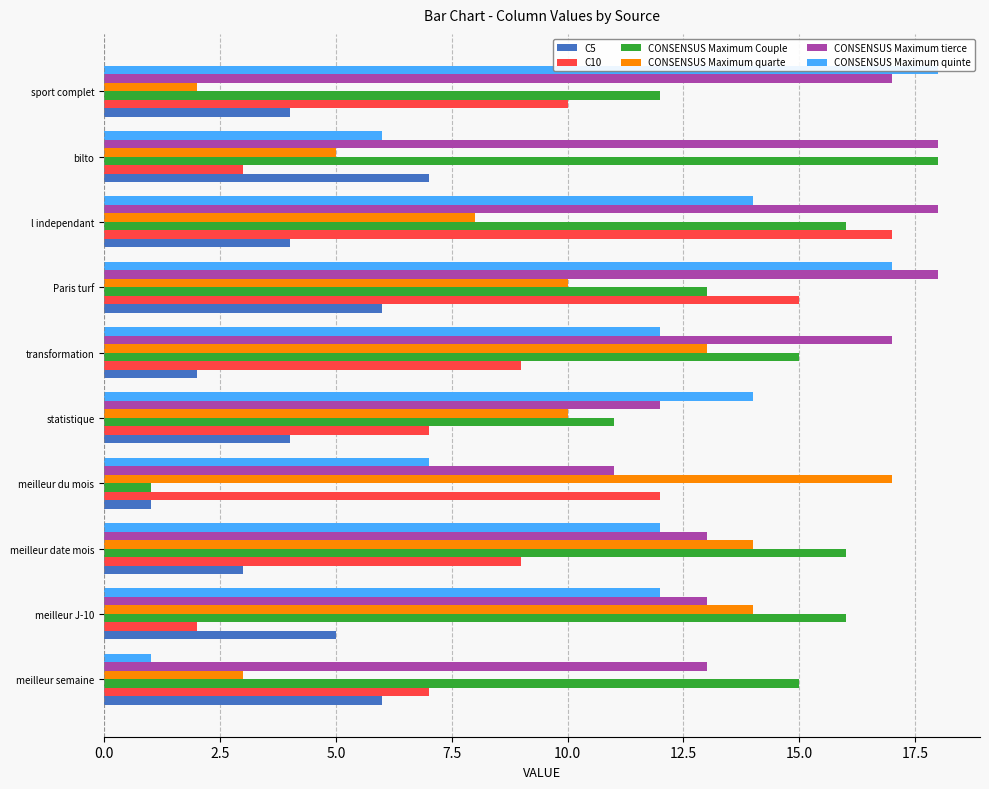

What is the difference between the maximum and minimum values in the CONSENSUS Maximum tierce series?

7